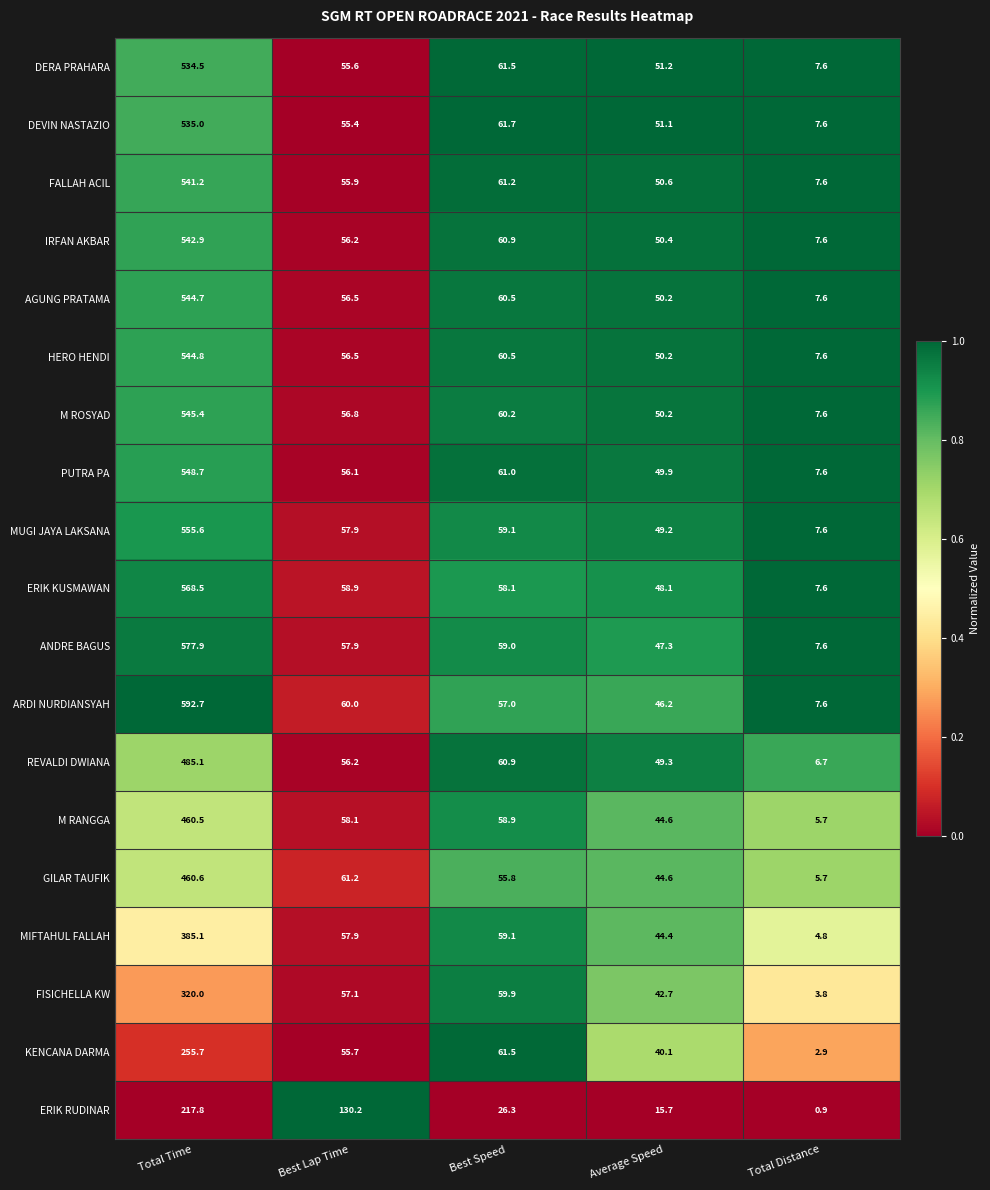

What is the difference between the MIFTAHUL FALLAH values at Total Distance and Best Speed?

54.3